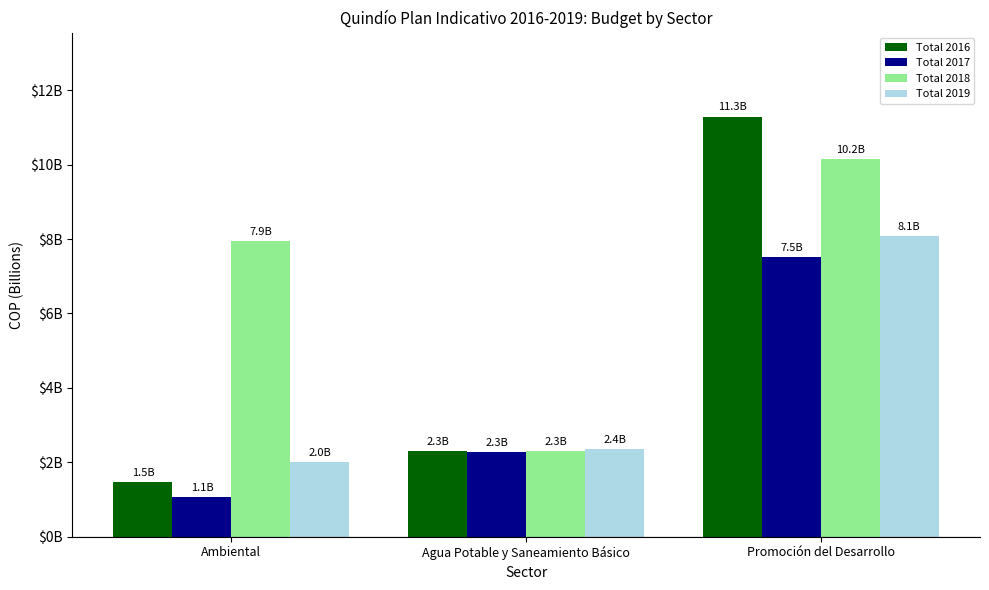

Rank the series at Ambiental from highest to lowest value.

Total 2018, Total 2019, Total 2016, Total 2017